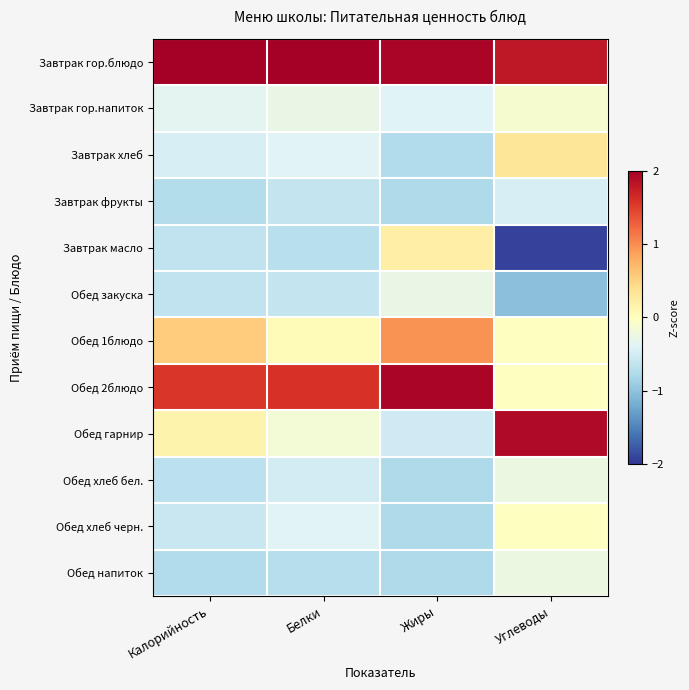

What is the smallest value displayed?

-1.9